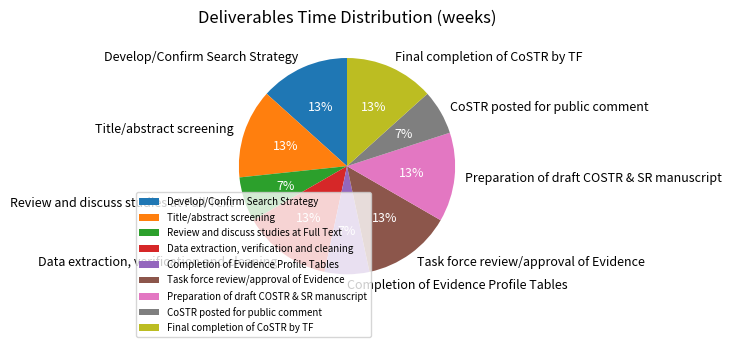

What is the ratio of the value at CoSTR posted for public comment to the value at Review and discuss studies at Full Text?

1.0